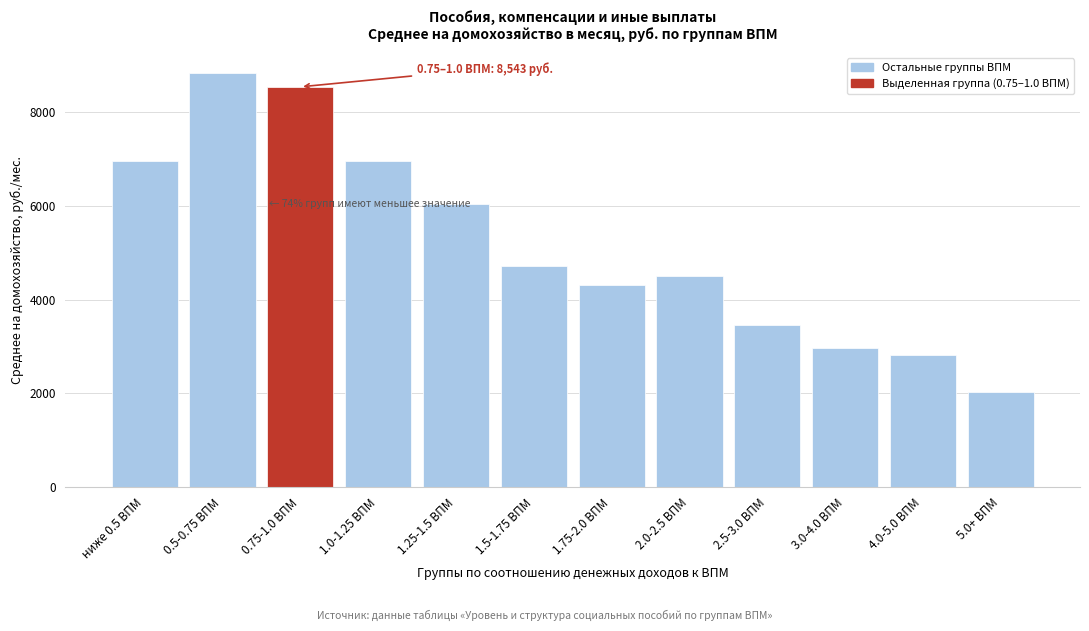

What is the difference between the second highest and second lowest values?

5723.1